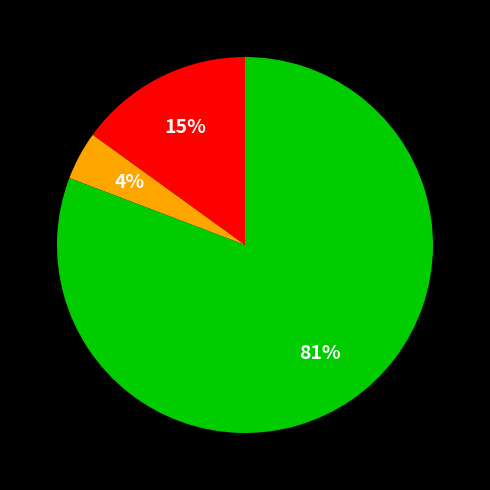

To the nearest percent, what is the difference between the largest and smallest slice percentages?

77%